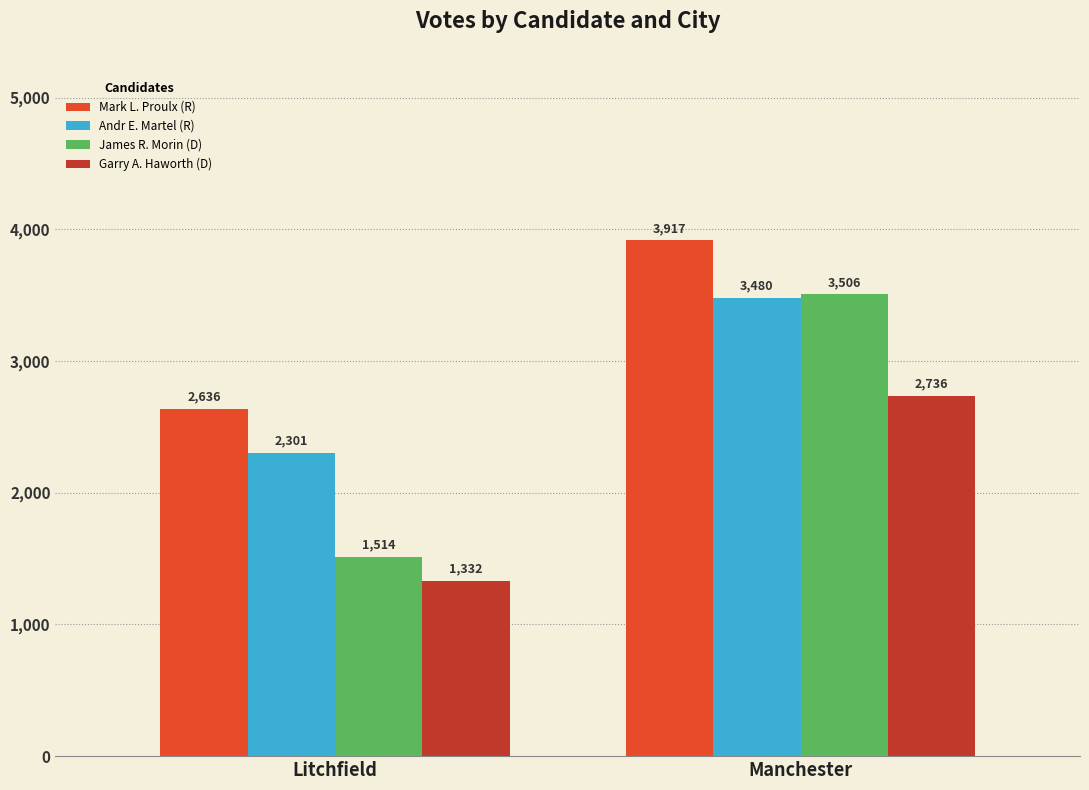

What is the difference between the highest and lowest values at Manchester?

1181